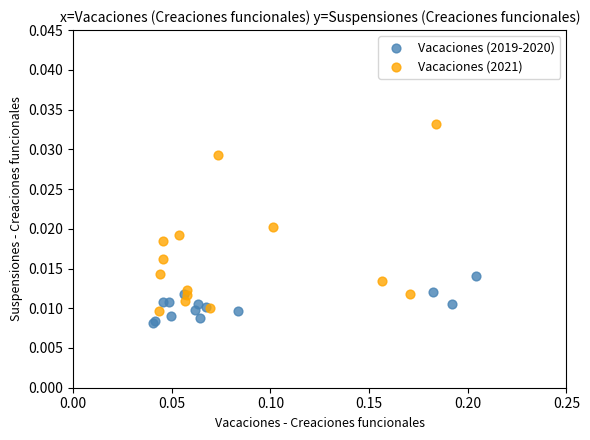

Which series reaches the maximum Y coordinate?

Vacaciones (2021)